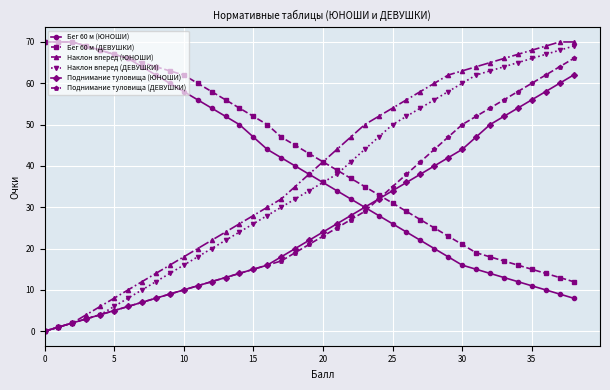

True or false: Поднимание туловища (ДЕВУШКИ) and Бег 60 м (ДЕВУШКИ) intersect in this chart.

True